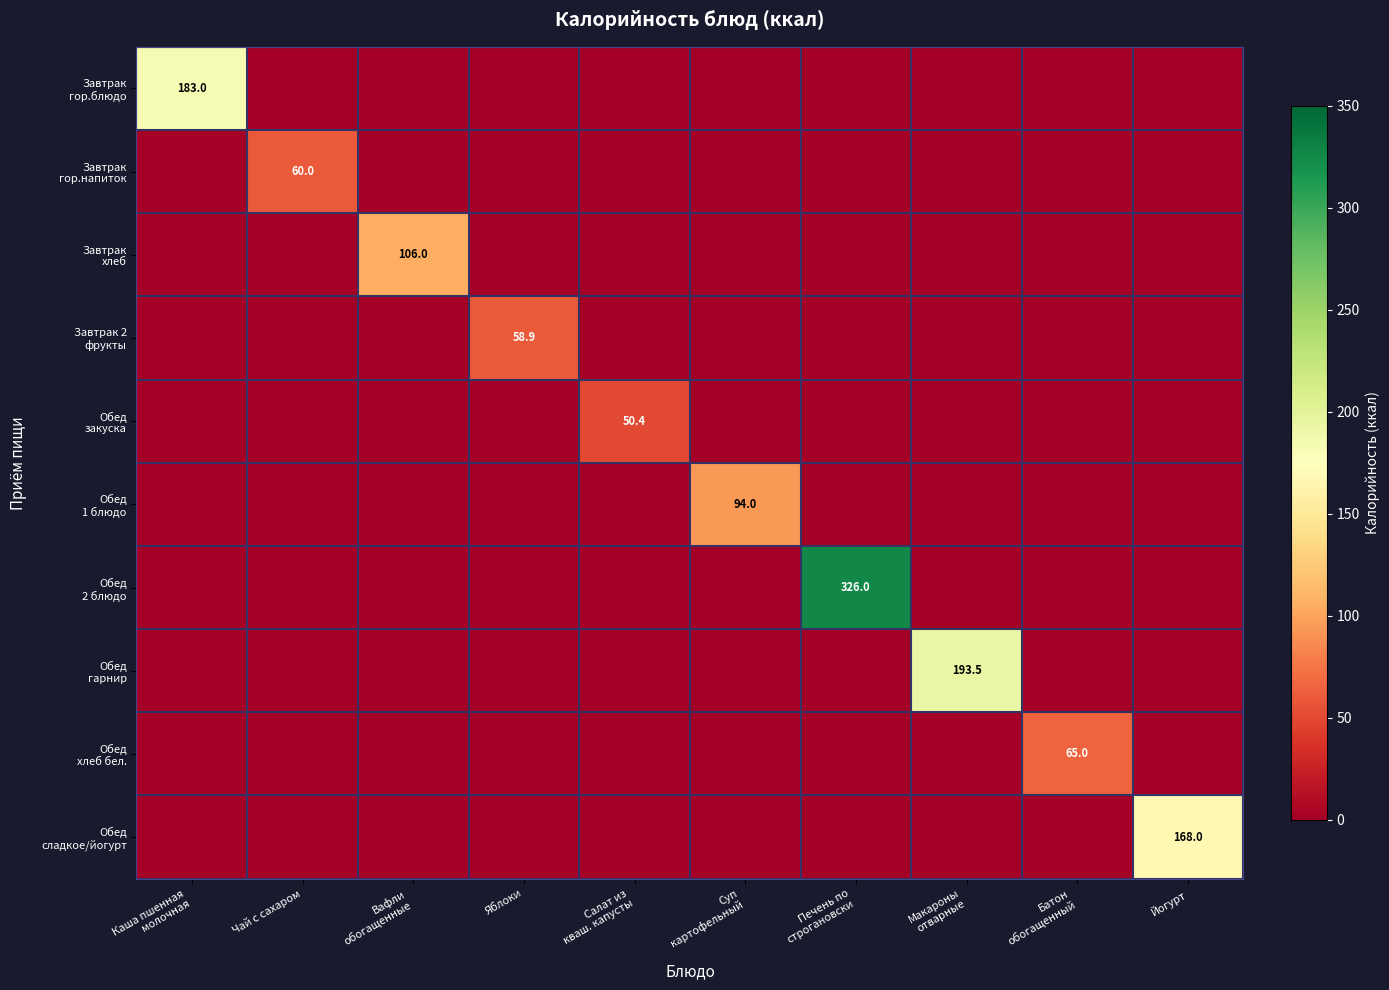

Which has a higher value, Каша пшенная
молочная or Вафли
обогащенные?

Каша пшенная
молочная